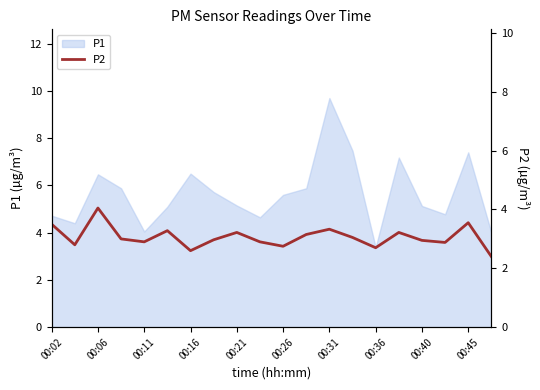

What is the change in value from 00:02 to 13?

-0.5